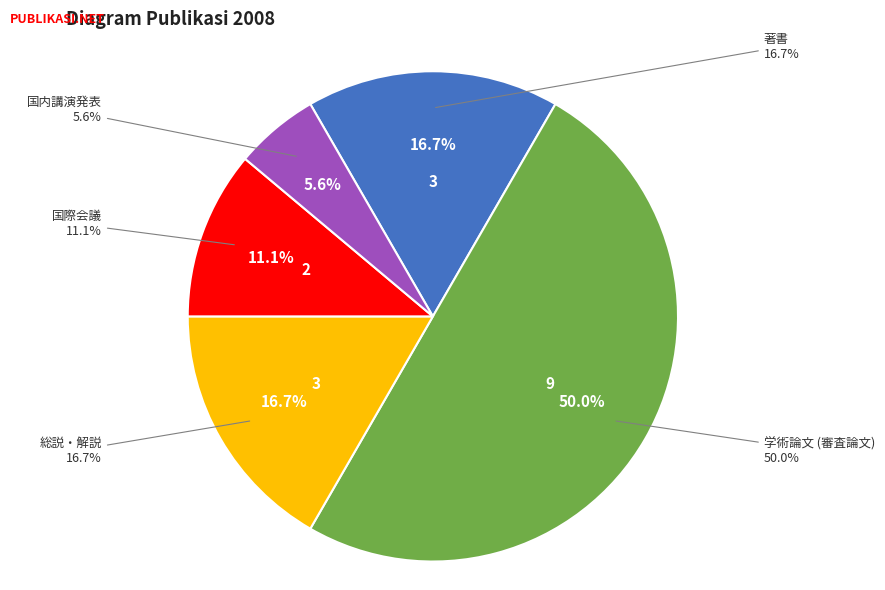

Which category has the smallest portion of the pie?

国内講演発表